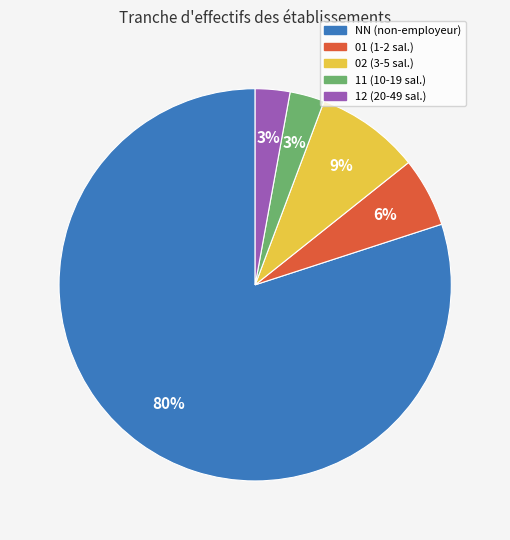

Combined, do 12 and 02 account for over 50%?

No